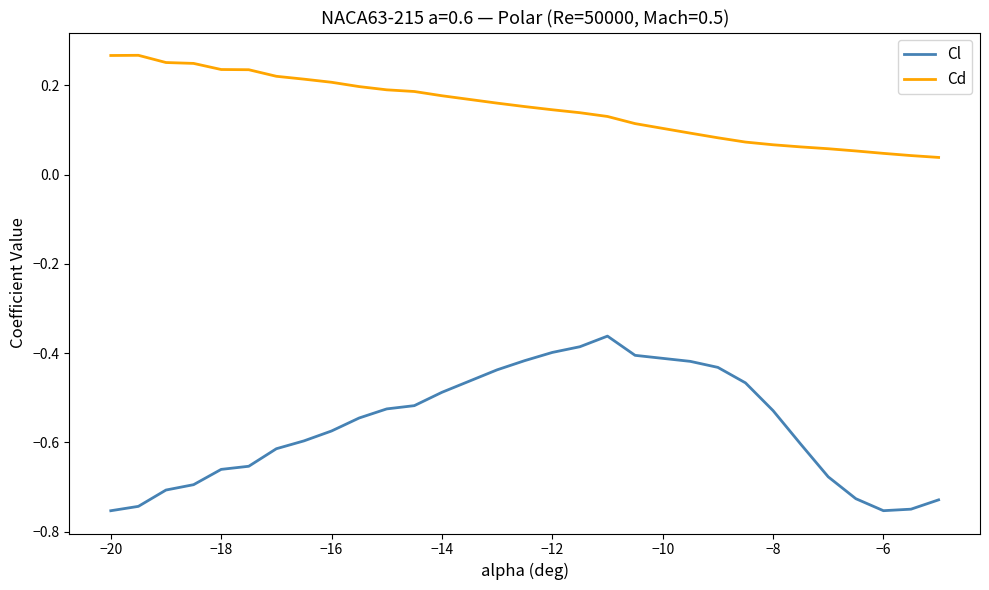

Which series has the largest range (max minus min)?

Cl